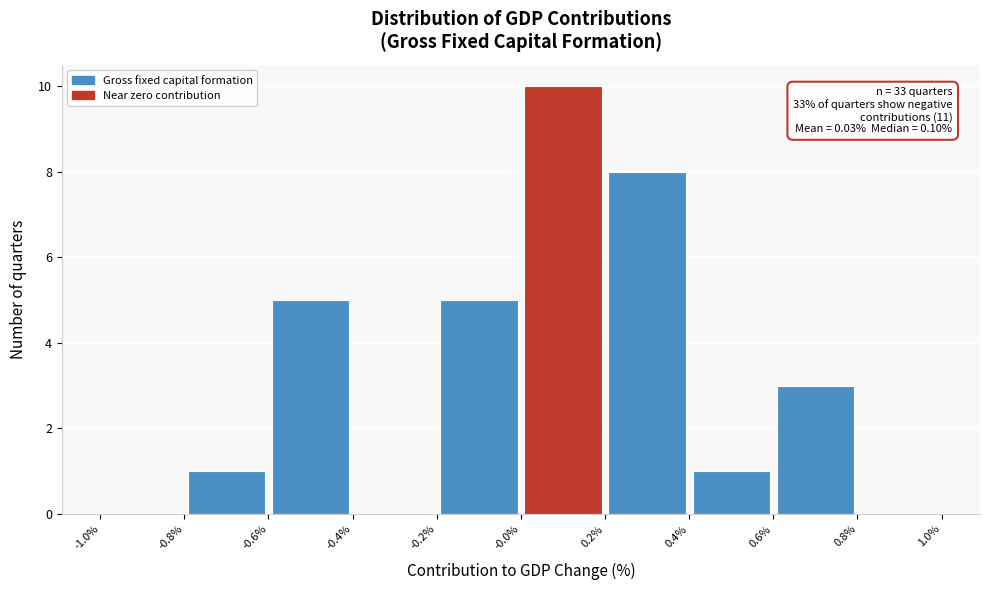

Which range on the x-axis has the tallest bar?

-0.0% to 0.2%